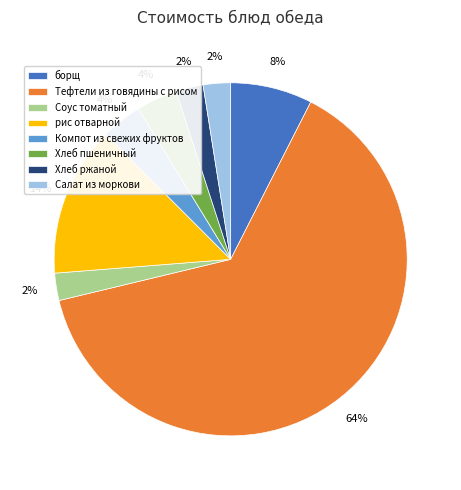

To the nearest percent, what is the combined percentage of Хлеб ржаной and Хлеб пшеничный?

6%